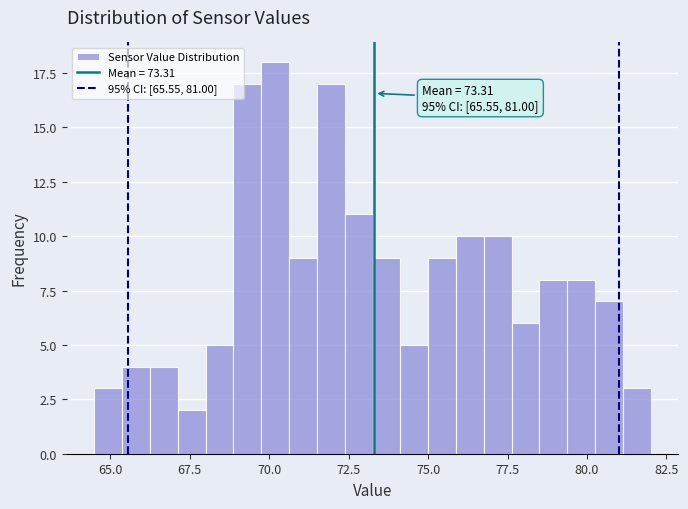

Around what value on the x-axis is the tallest bar? Give the approximate position of its centre, as read against the axis.

70.0